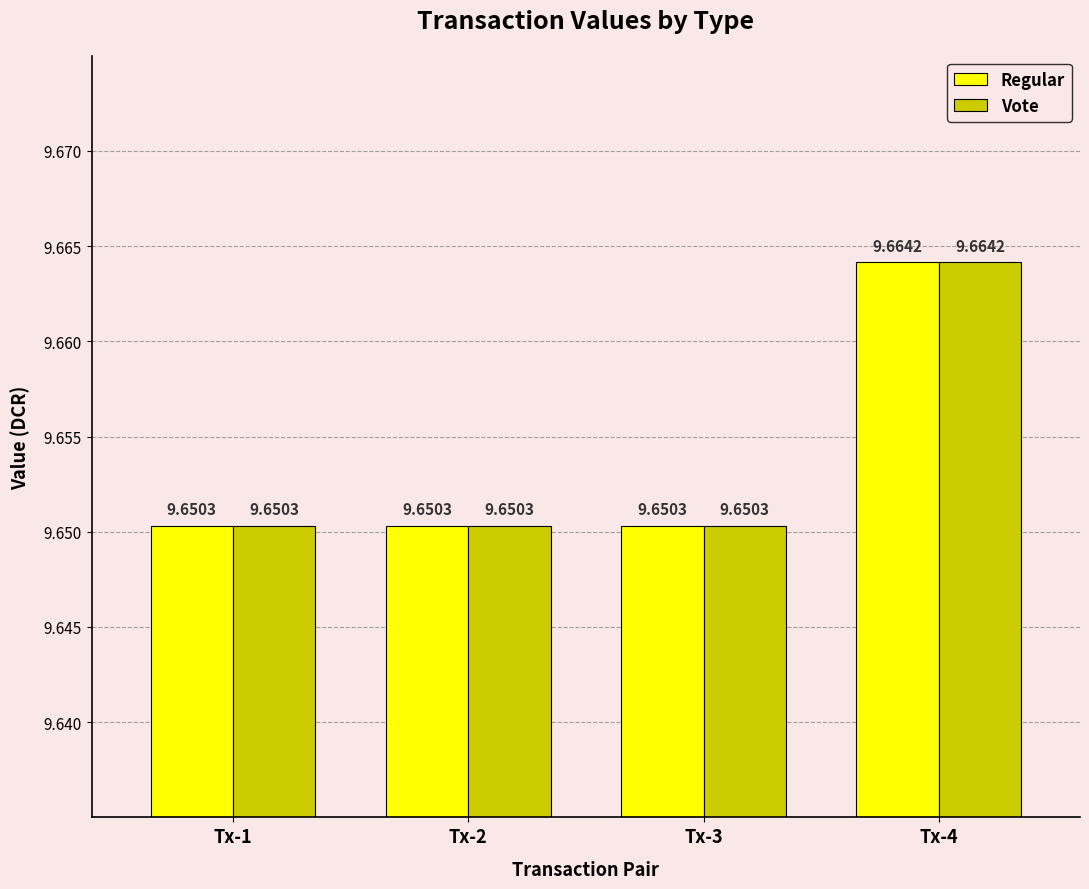

At which category is the sum across all series the highest?

Tx-4